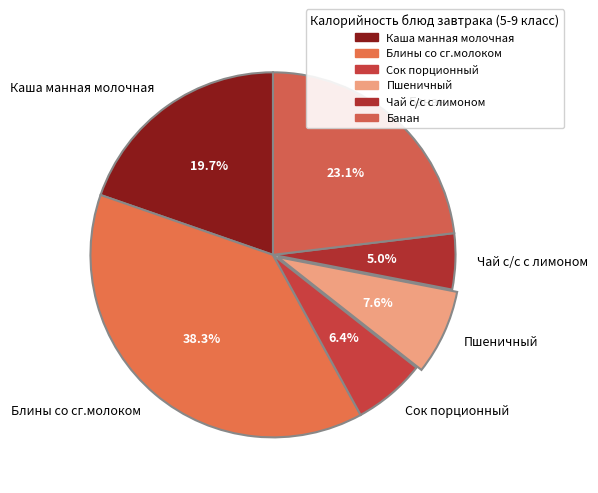

What portion of the pie excludes Сок порционный?

93.6%